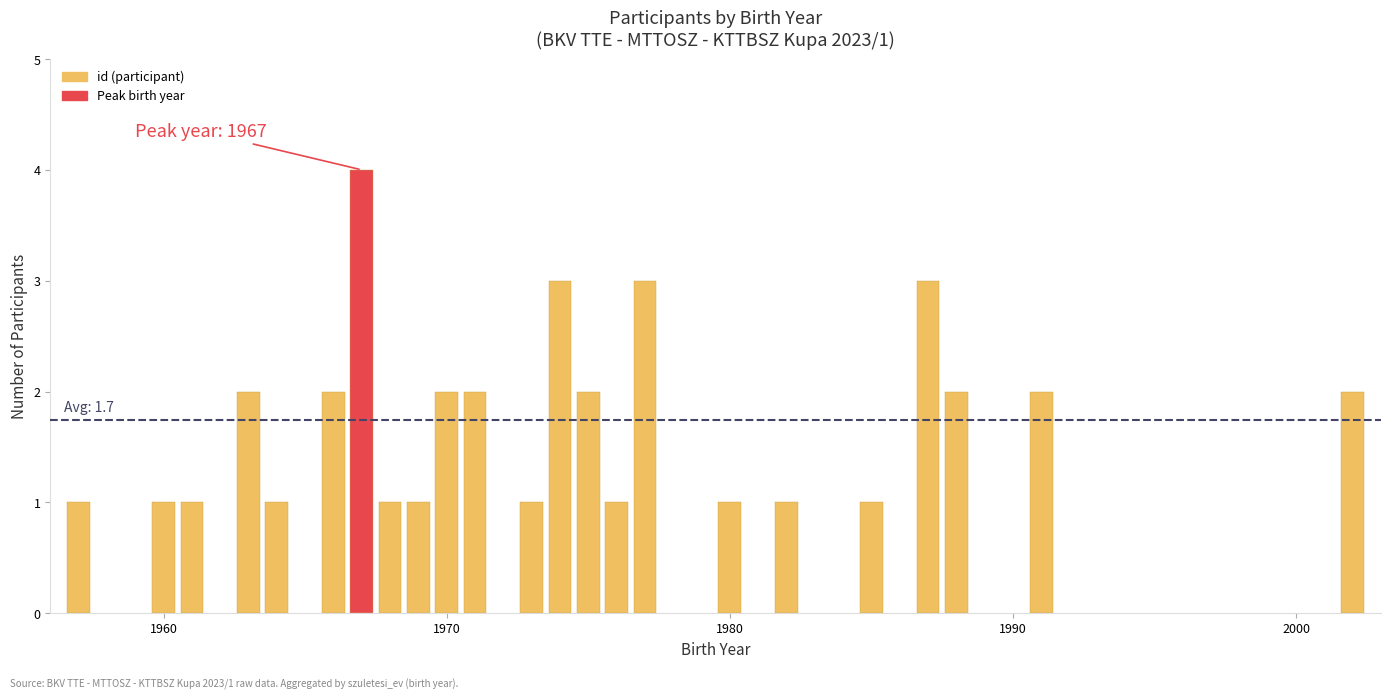

Reading left to right, what are all the values shown in this chart?

1	1	1	2	1	2	4	1	1	2	2	1	3	2	1	3	1	1	1	3	2	2	2